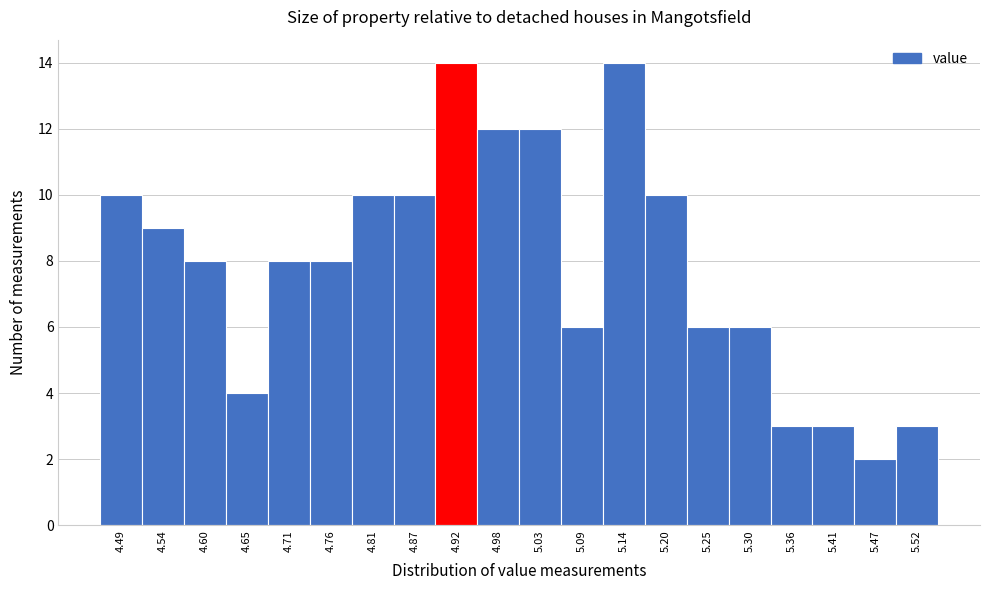

Reading left to right, transcribe this chart: for each bar, give the range it covers on the x-axis and its height. Neither the bar edges nor the heights are printed on the chart, so give them approximately, as read against the axes.

4.46 to 4.51: 10
4.51 to 4.57: 9
4.57 to 4.62: 8
4.62 to 4.68: 4
4.68 to 4.73: 8
4.73 to 4.79: 8
4.79 to 4.84: 10
4.84 to 4.90: 10
4.90 to 4.95: 14
4.95 to 5.01: 12
5.01 to 5.06: 12
5.06 to 5.11: 6
5.11 to 5.17: 14
5.17 to 5.22: 10
5.22 to 5.28: 6
5.28 to 5.33: 6
5.33 to 5.39: 3
5.39 to 5.44: 3
5.44 to 5.50: 2
5.50 to 5.55: 3